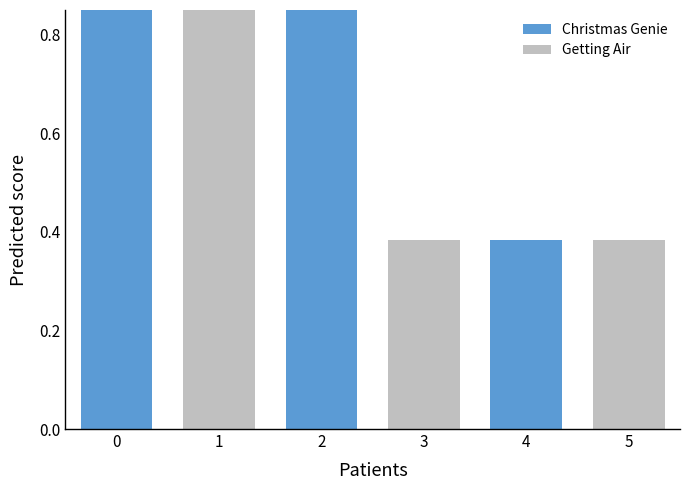

Reading right to left, extract all data points from this chart.

5=0.4	4=0.4	3=0.4	2=1.0	1=1.0	0=1.0